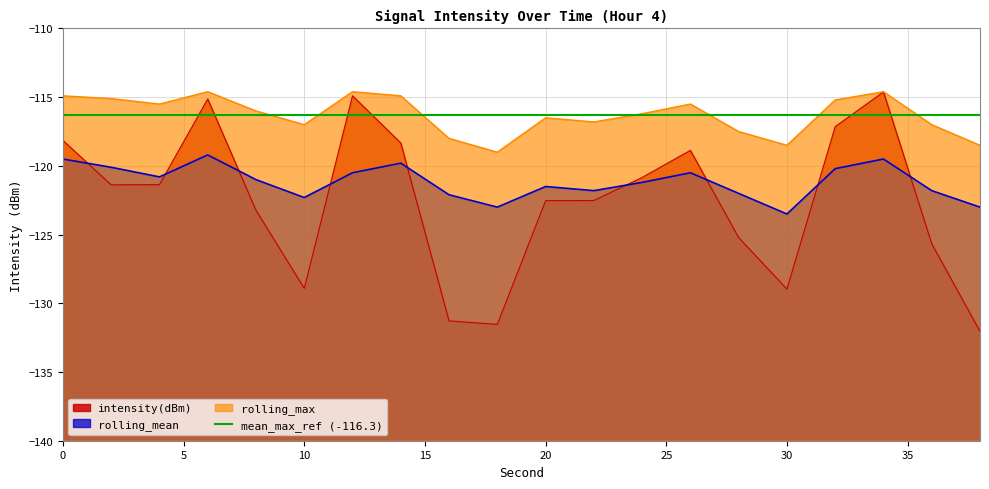

Where is the first local maximum for intensity(dBm)?

6